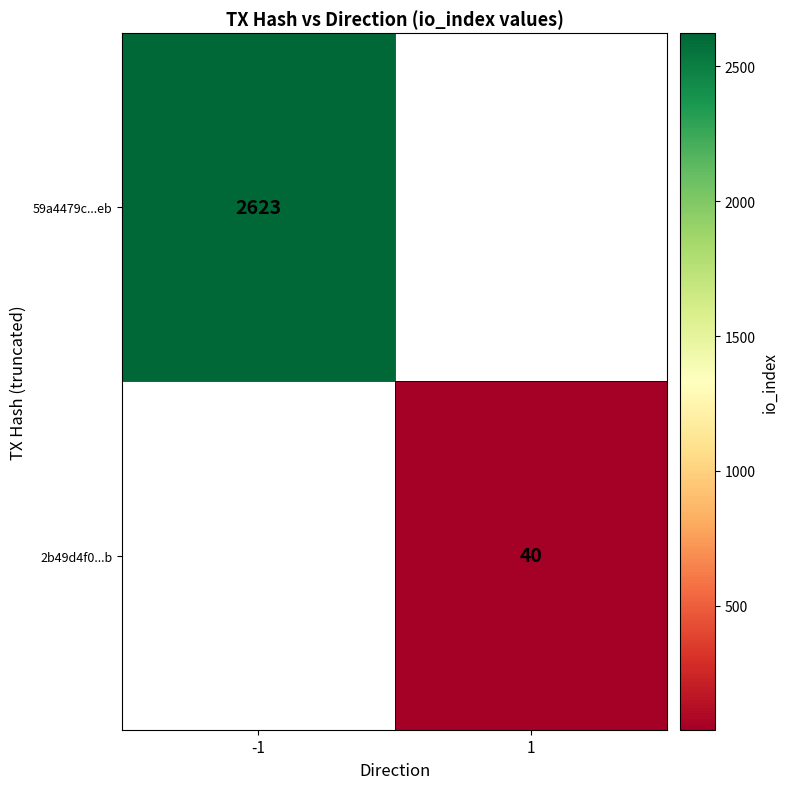

The value of 59a4479c...eb at -1 is 3748. True or false?

False